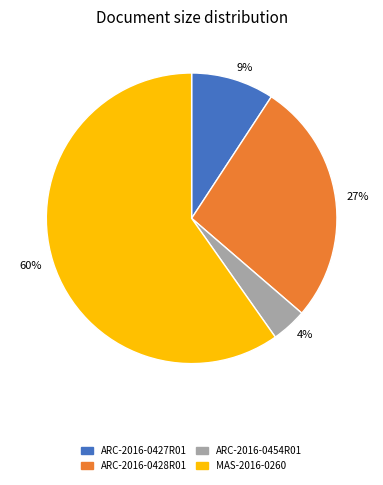

Combined, do ARC-2016-0428R01 and MAS-2016-0260 account for over 50%?

Yes